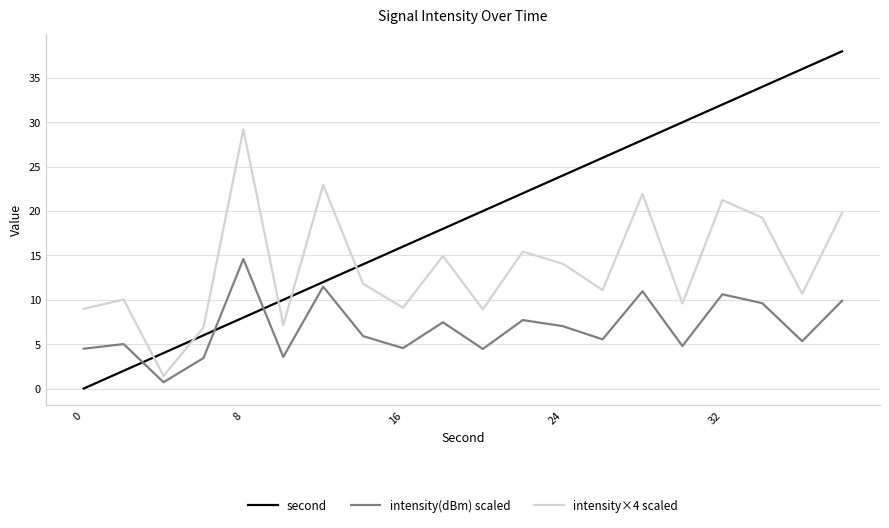

True or false: intensity(dBm) scaled and intensity×4 scaled intersect in this chart.

False